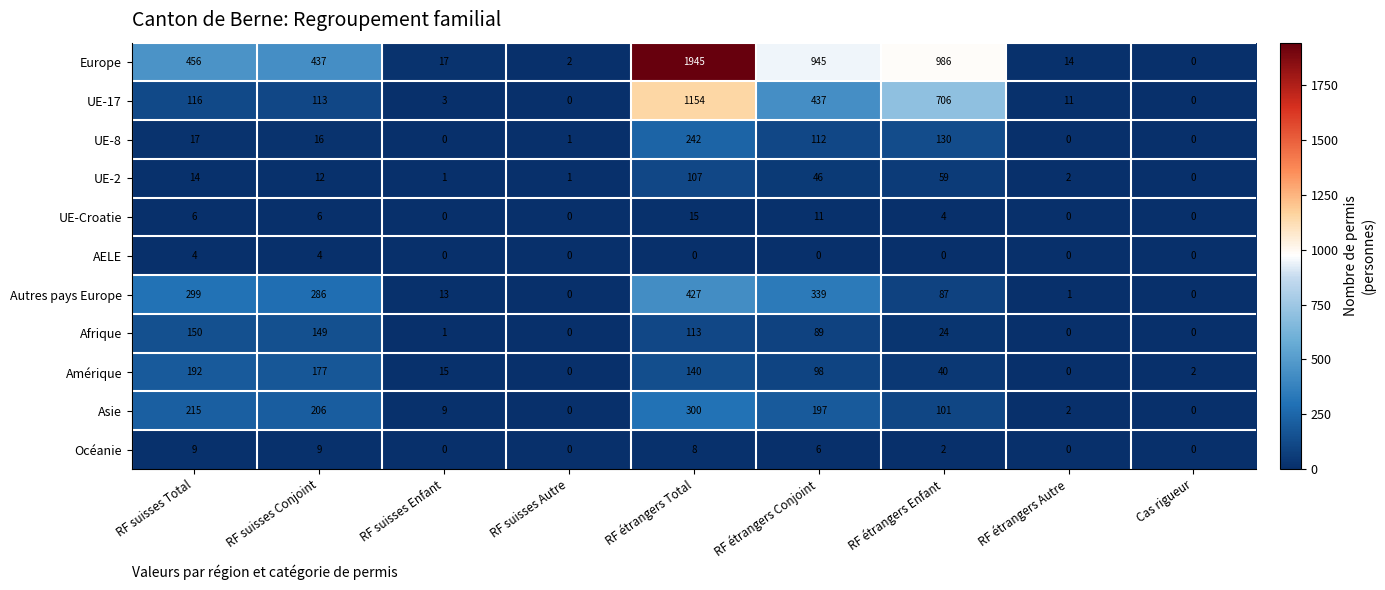

The Autres pays Europe series shows 144 at Cas rigueur. True or false?

False